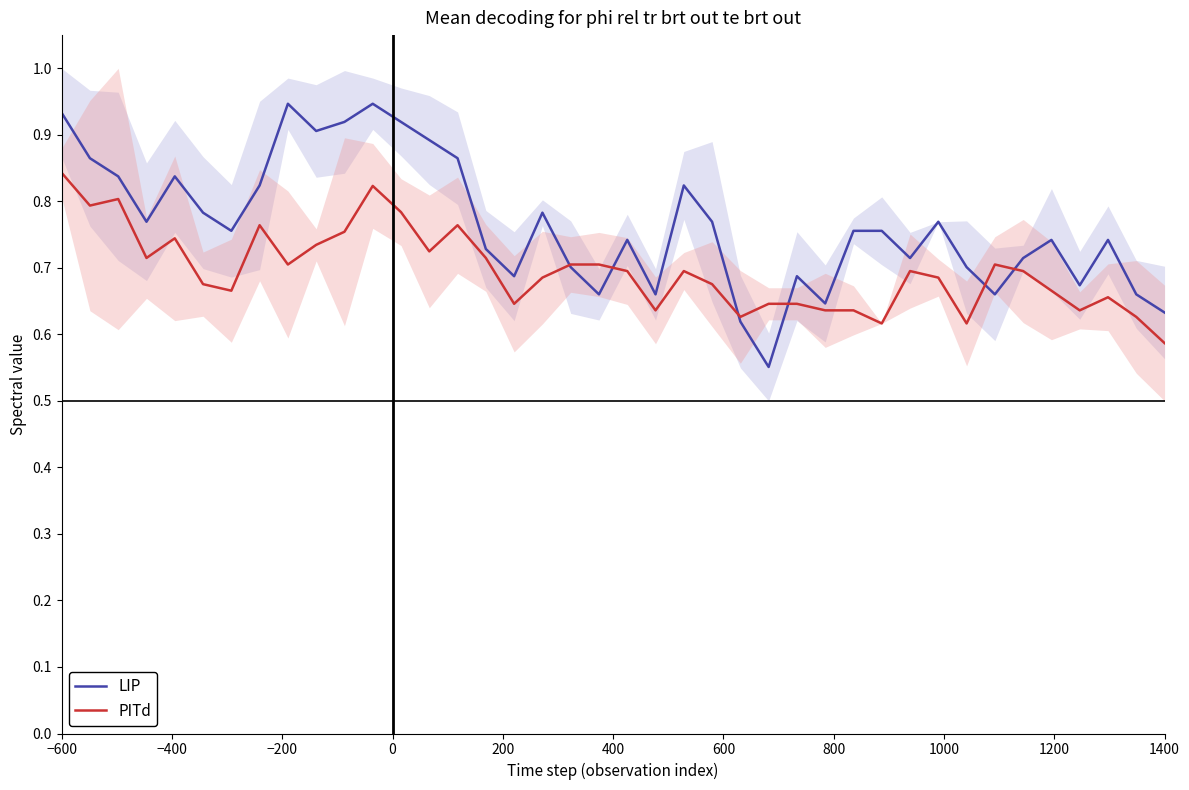

What are all the series names shown in the legend?

LIP, PITd